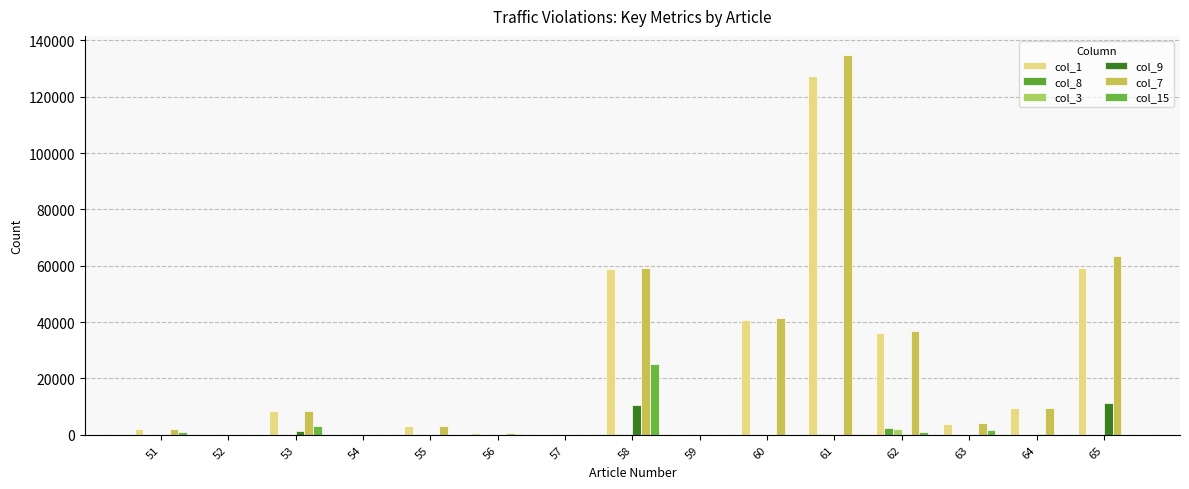

The col_9 series shows 95 at 62. True or false?

False